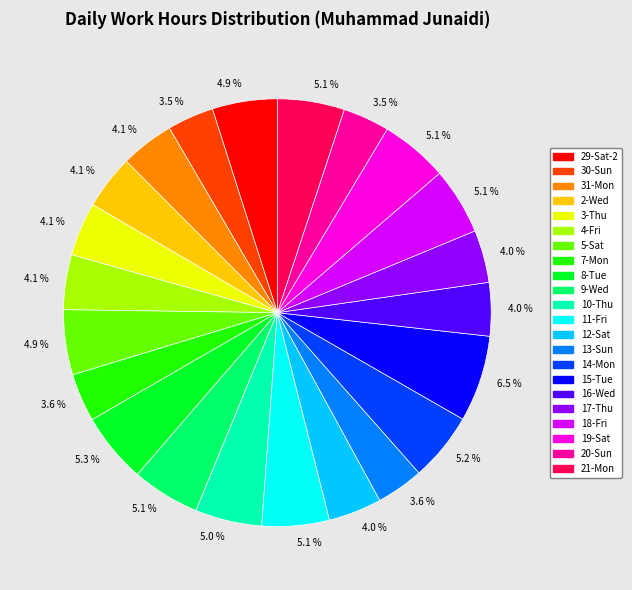

Does any single category account for the majority?

No